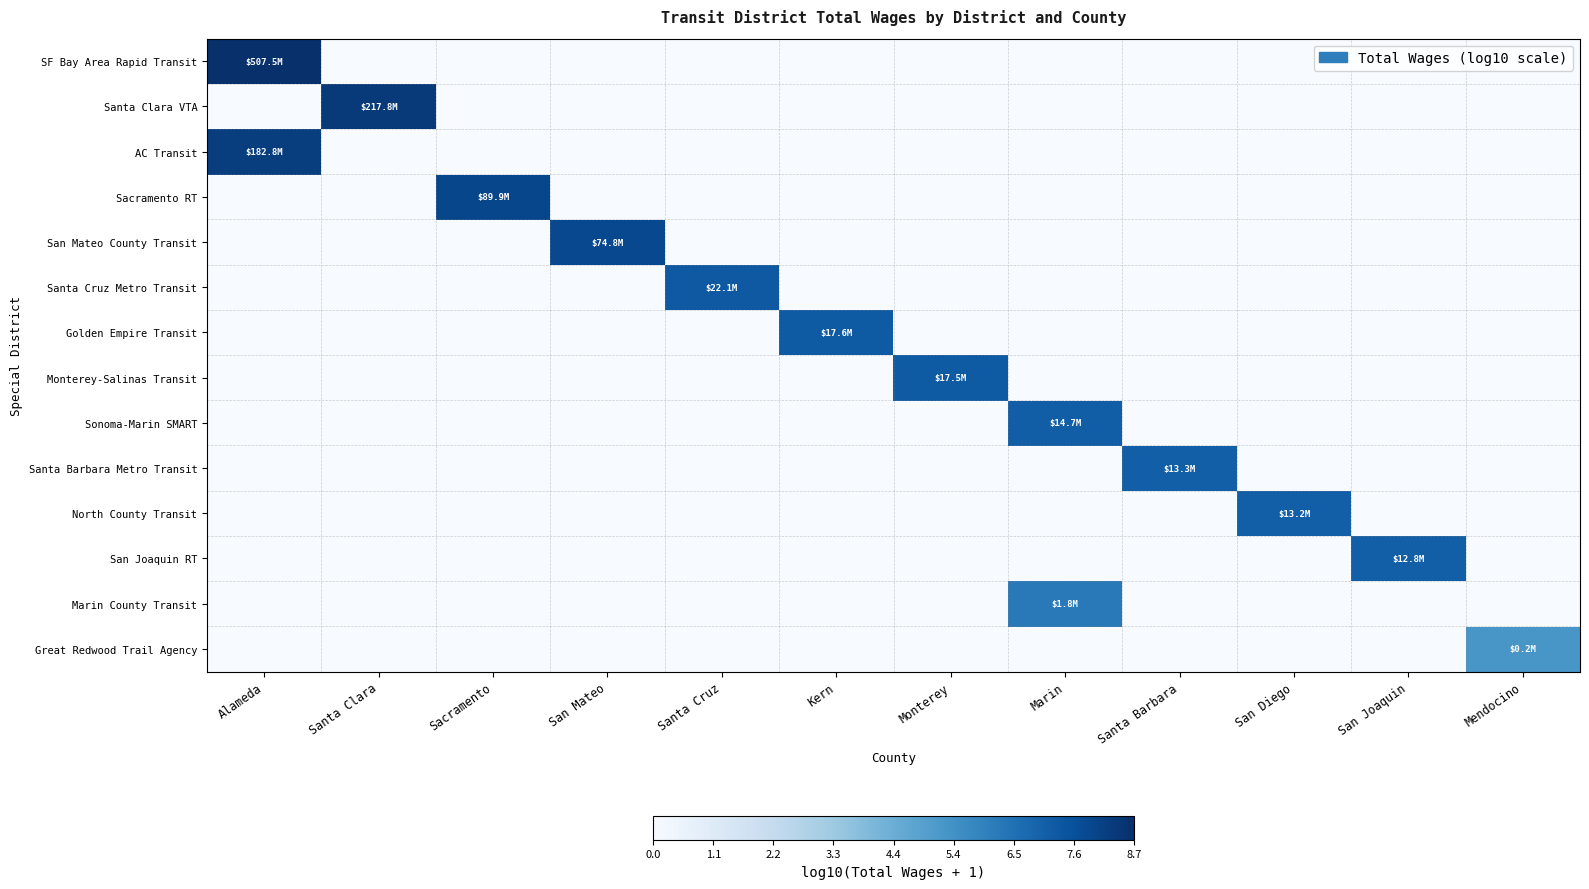

At Alameda, list the series in order from smallest to largest.

Santa Clara VTA, Sacramento RT, San Mateo County Transit, Santa Cruz Metro Transit, Golden Empire Transit, Monterey-Salinas Transit, Sonoma-Marin SMART, Santa Barbara Metro Transit, North County Transit, San Joaquin RT, Marin County Transit, Great Redwood Trail Agency, AC Transit, SF Bay Area Rapid Transit